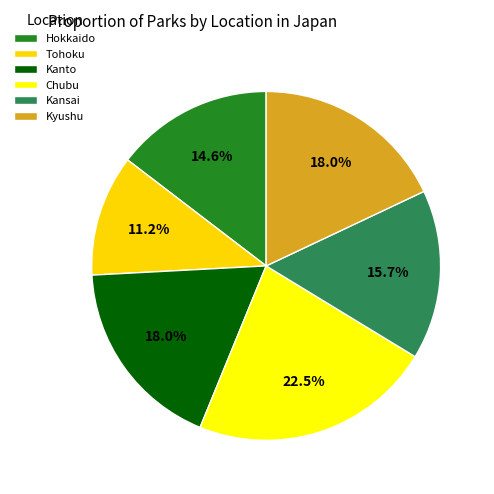

Does Kanto account for over 50% of the chart?

No